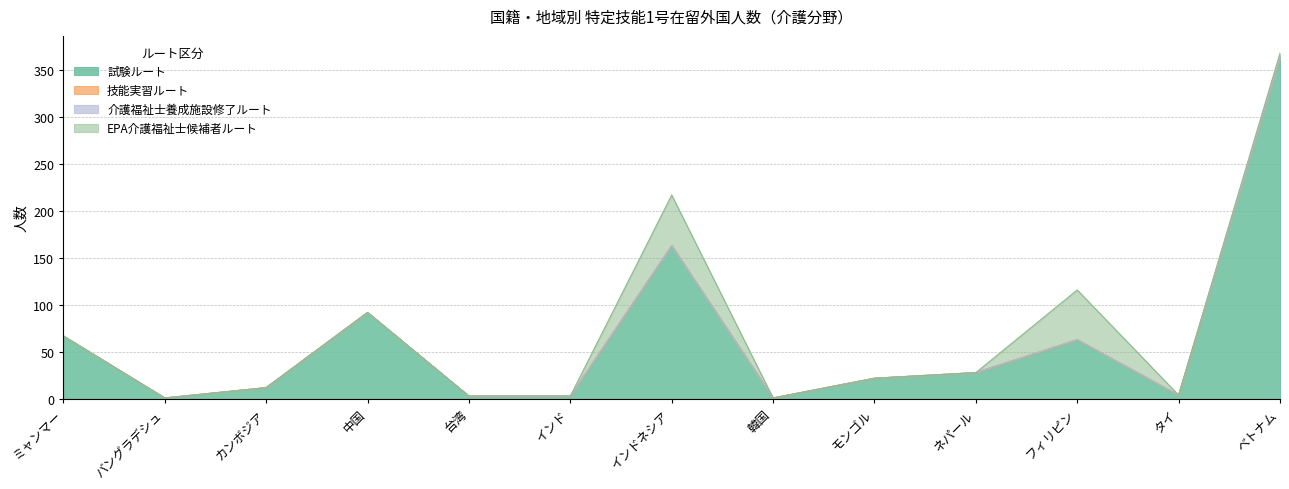

List the labels in order of EPA介護福祉士候補者ルート value, largest first.

インドネシア, フィリピン, ベトナム, ミャンマー, バングラデシュ, カンボジア, 中国, 台湾, インド, 韓国, モンゴル, ネパール, タイ